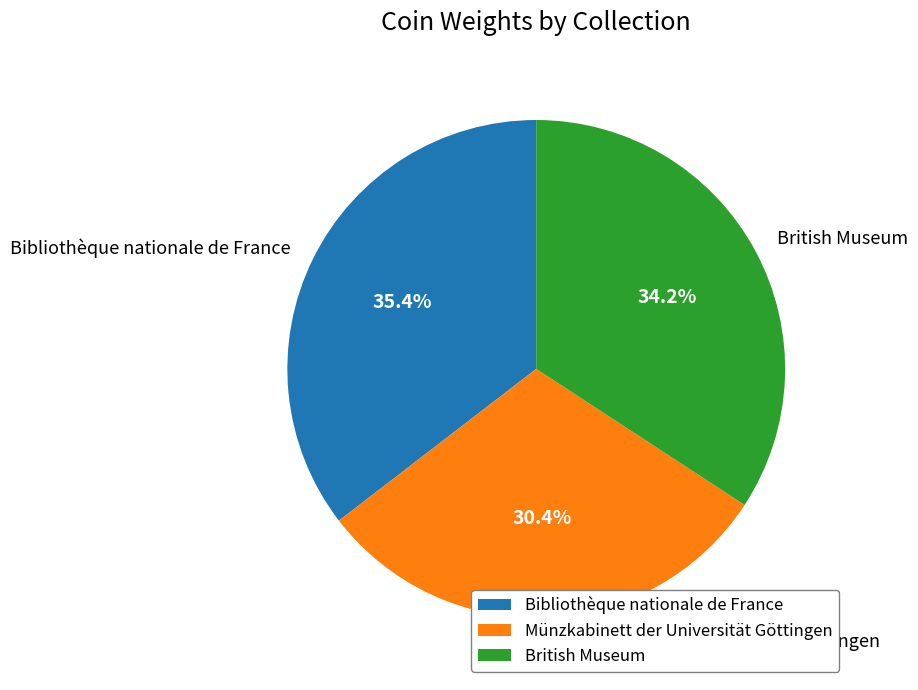

Which category has the smallest portion of the pie?

Münzkabinett der Universität Göttingen